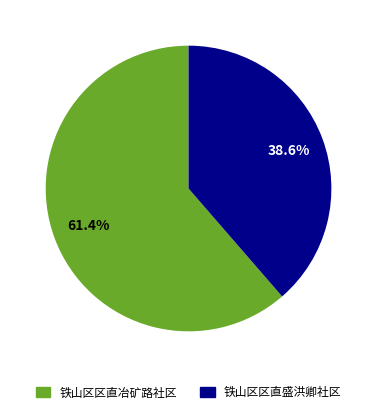

Which category has the smallest portion of the pie?

铁山区区直盛洪卿社区